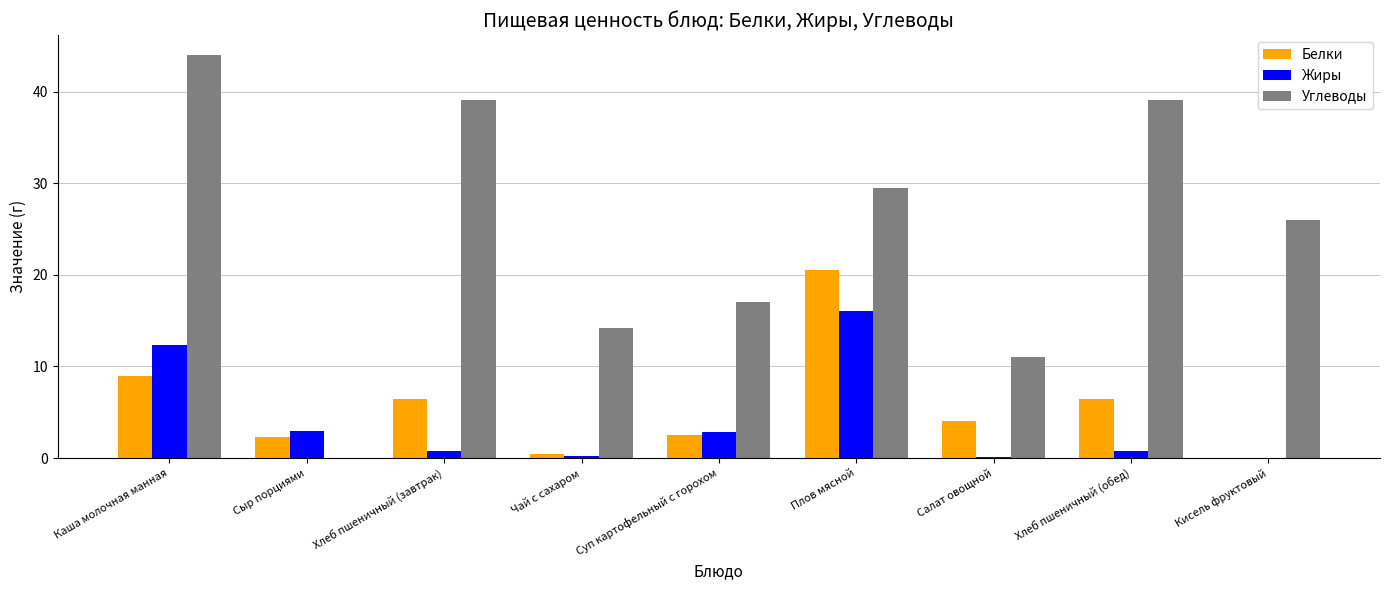

How many groups of bars are there?

9